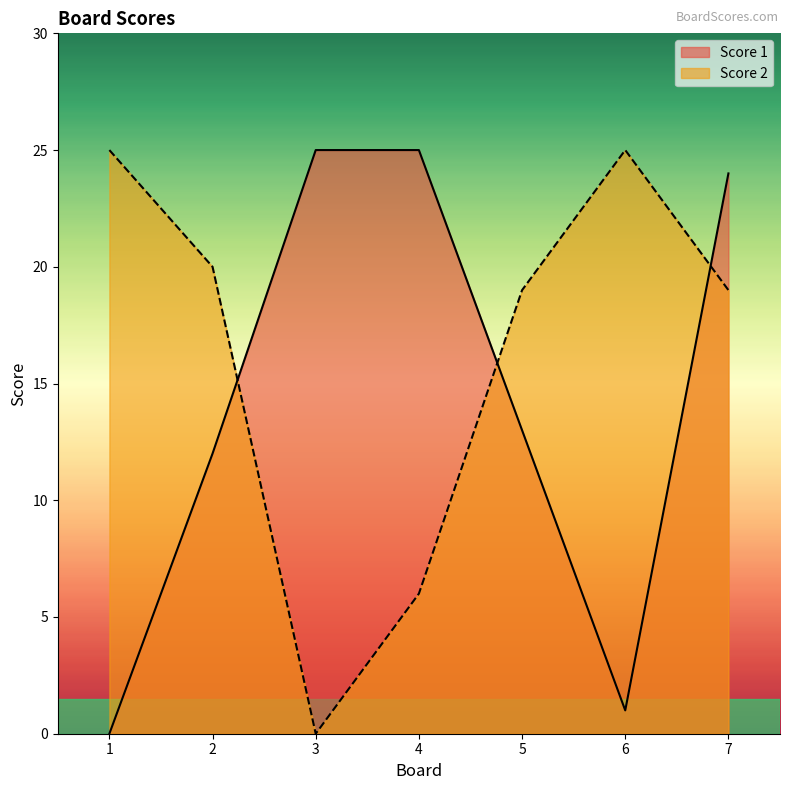

Which has a higher value, 7 or 2?

7